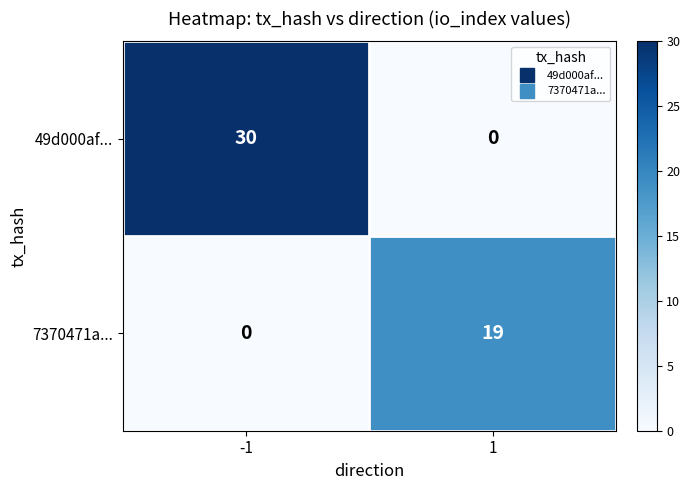

Read the 7370471a... value at 1, to the nearest 10.

20